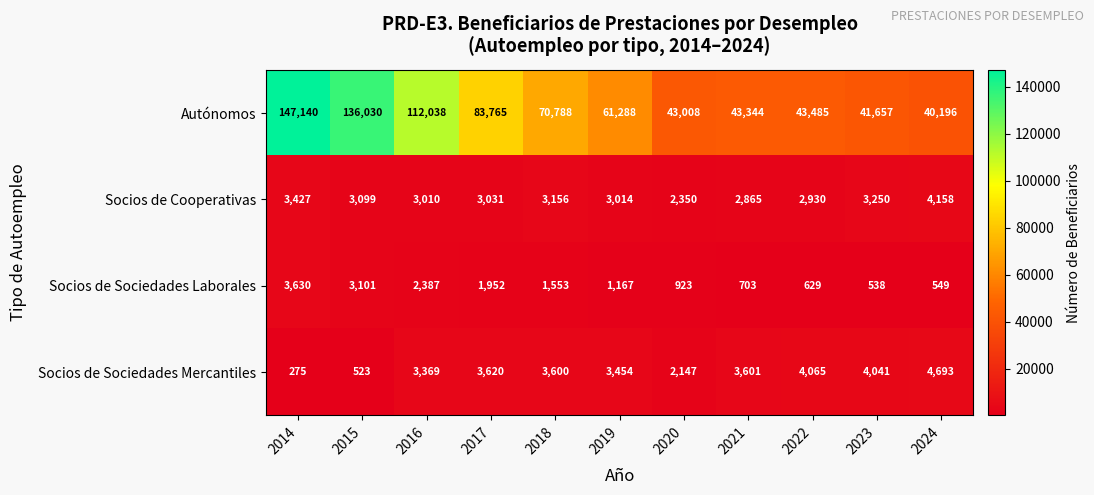

What is the spread (max minus min) of values at 2016?

109651